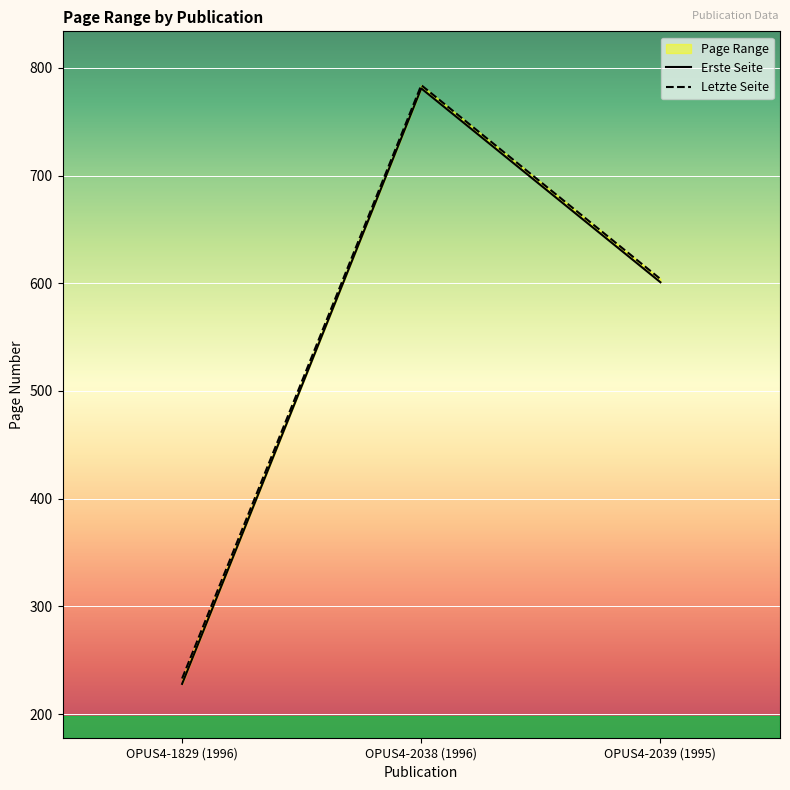

What is the label of the 1st point from the left?

OPUS4-1829 (1996)